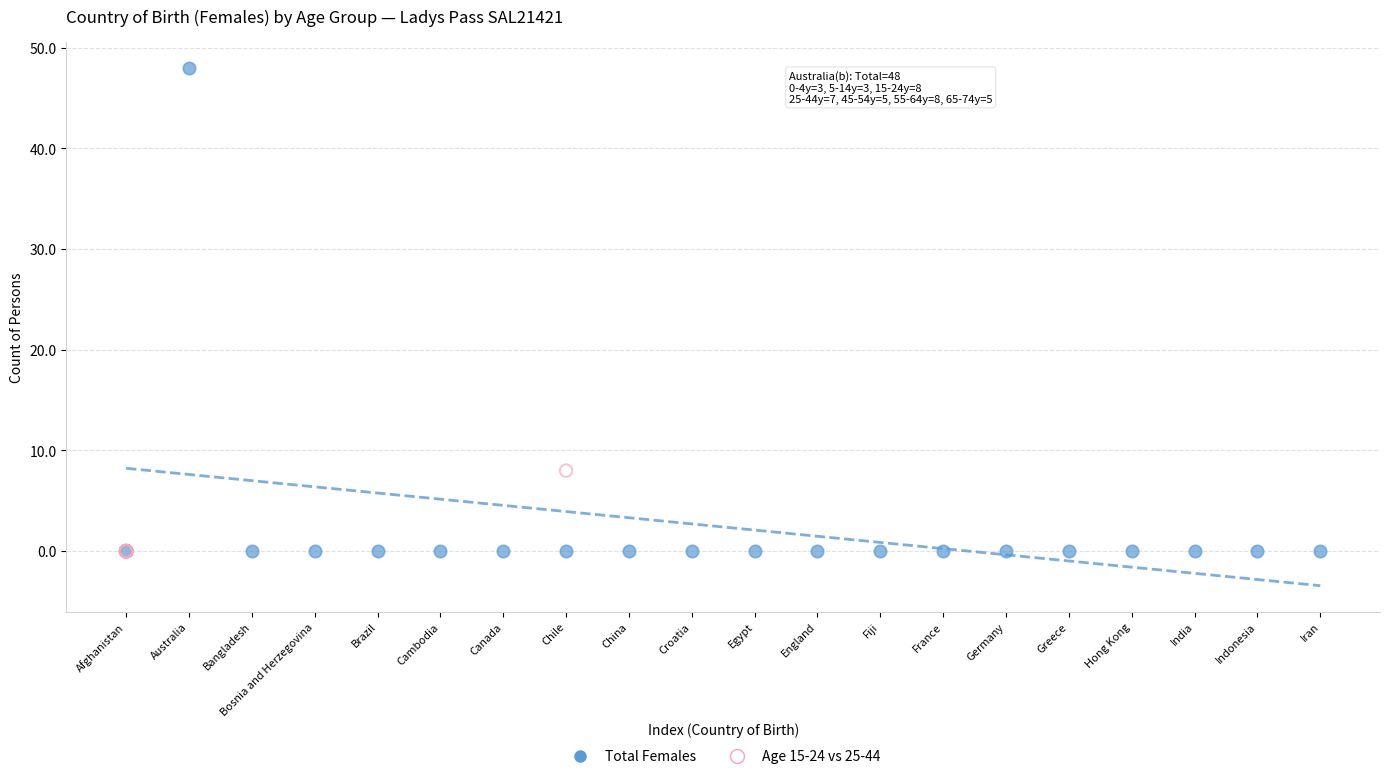

Which series has the largest Y range (max minus min)?

Total Females